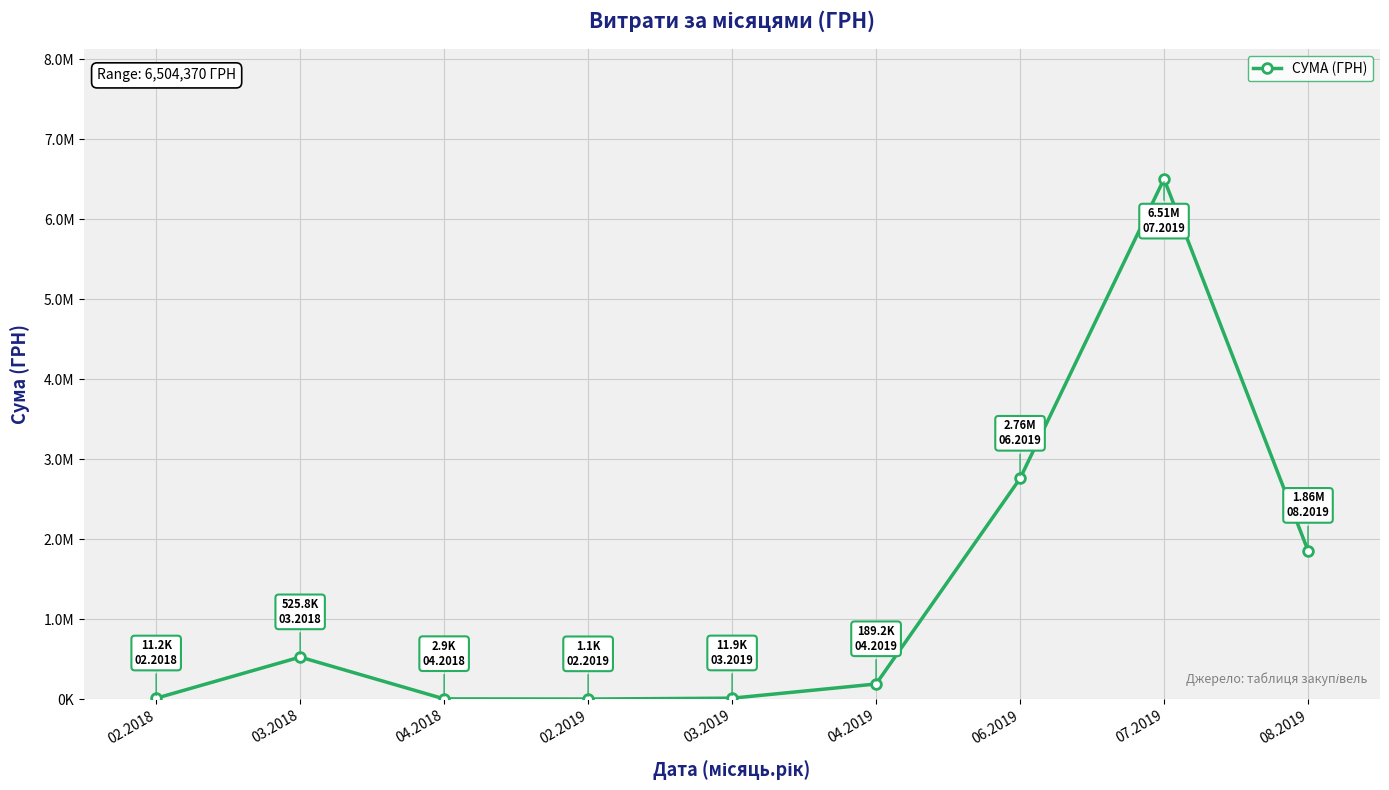

Is this an area chart (filled region under the line)?

No